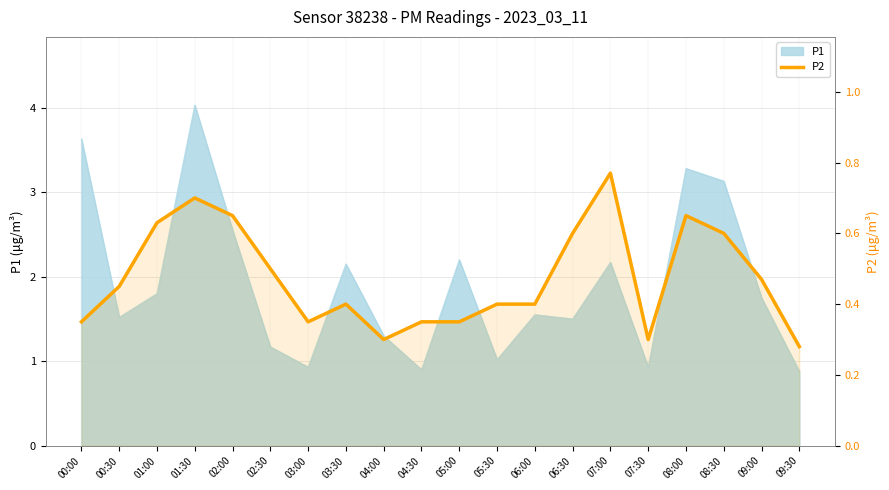

Does the chart have visible grid lines?

Yes